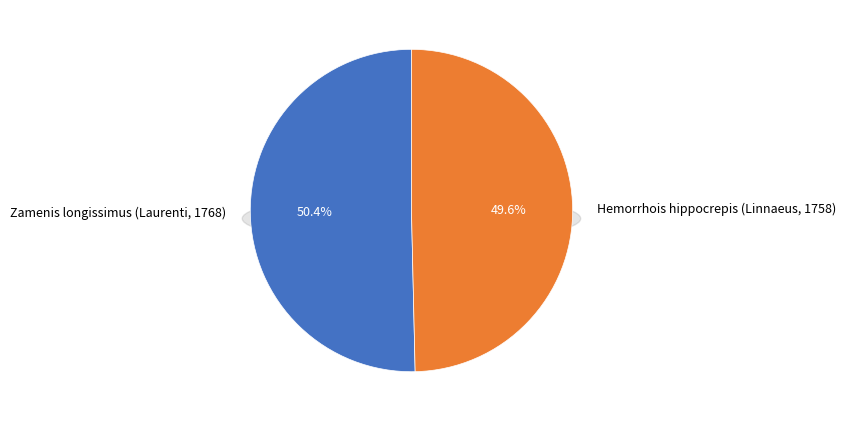

What percentage is the Hemorrhois hippocrepis (Linnaeus, 1758) slice, to the nearest percent?

50%